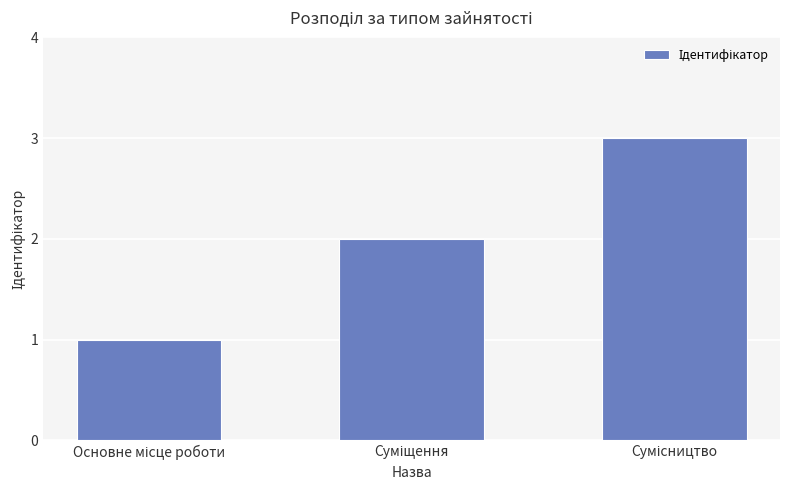

How many data points are less than 2?

1